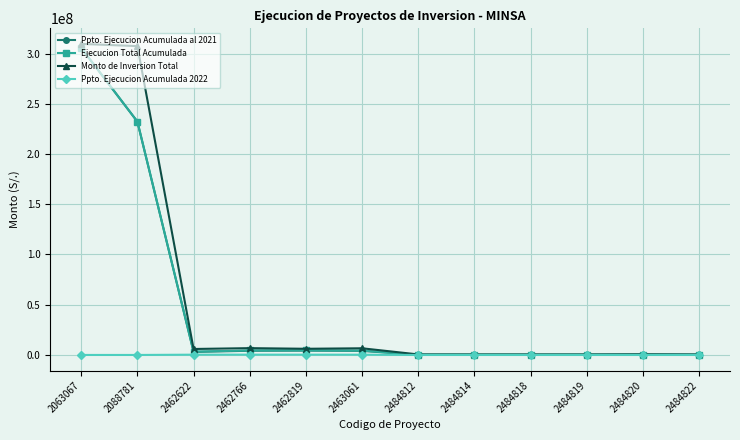

At which label does Monto de Inversion Total first exceed 5949613?

2063067